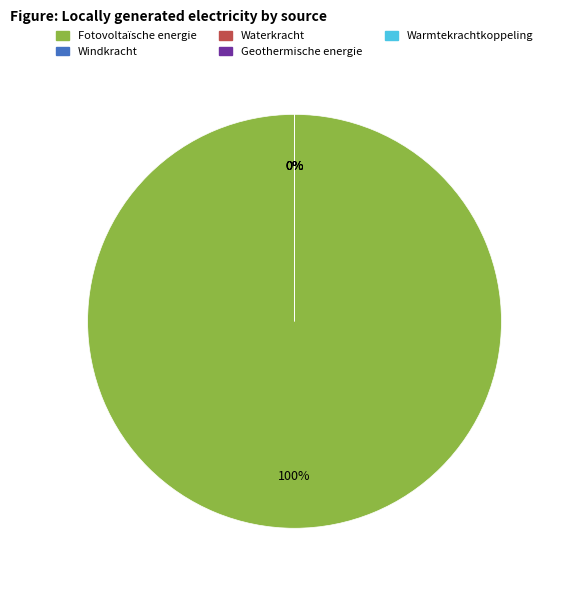

True or false: Warmtekrachtkoppeling accounts for 0% of the total.

True